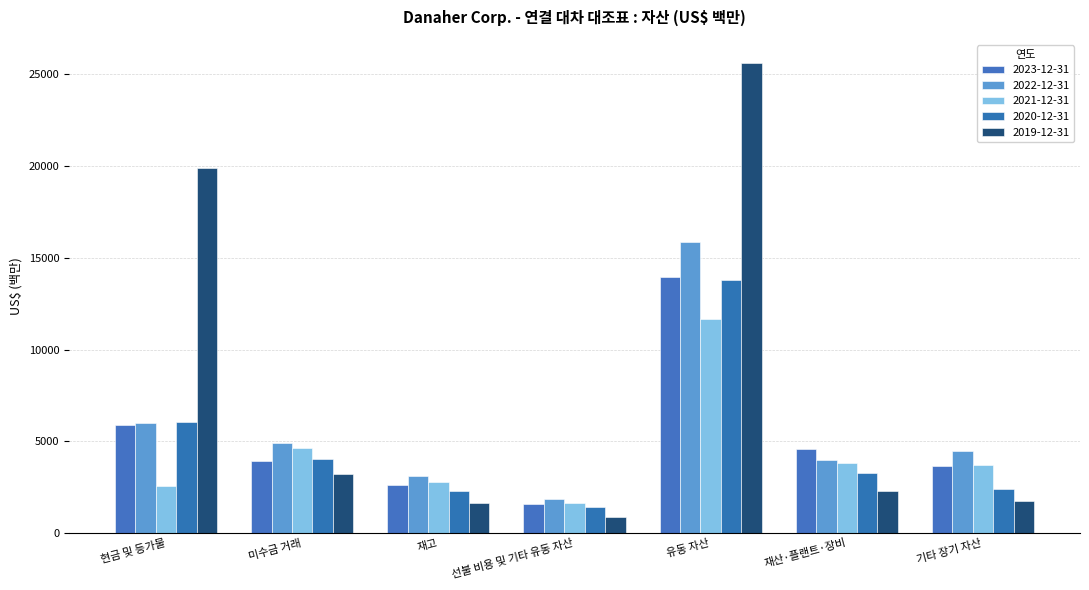

How many groups of bars are there?

7